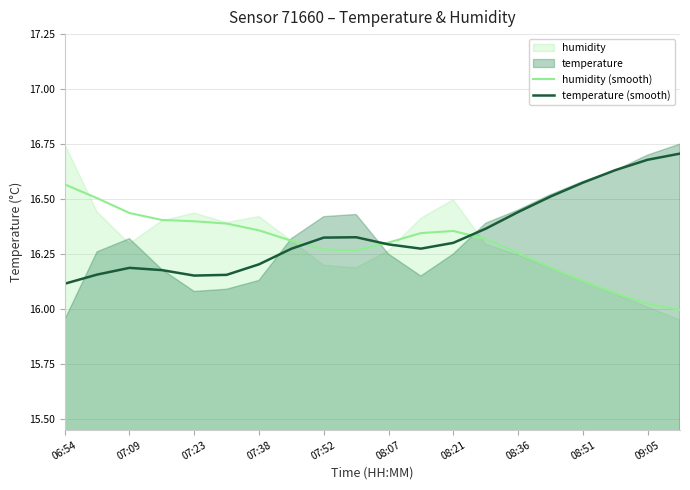

Is it true that temperature (smooth) equals 29.8 at 08:51?

False